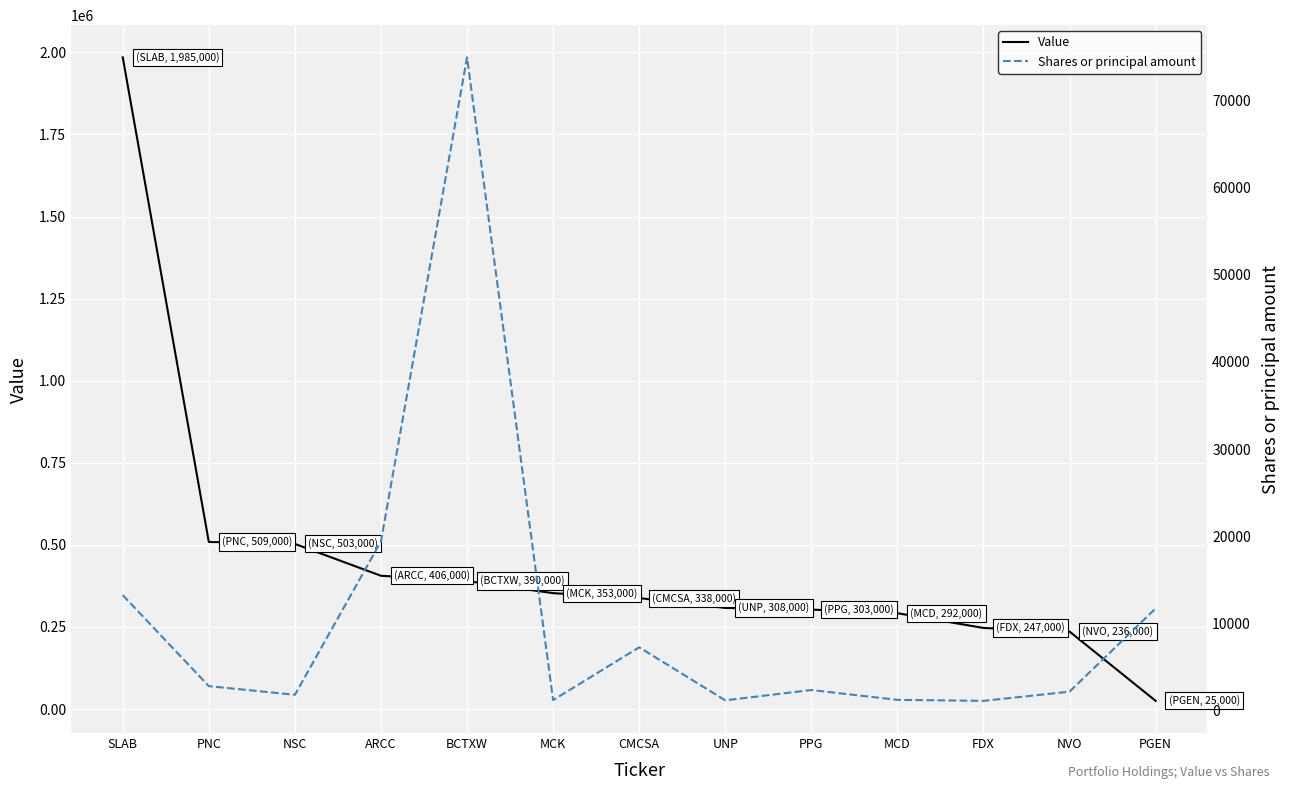

What are all the series names shown in the legend?

Value, Shares or principal amount